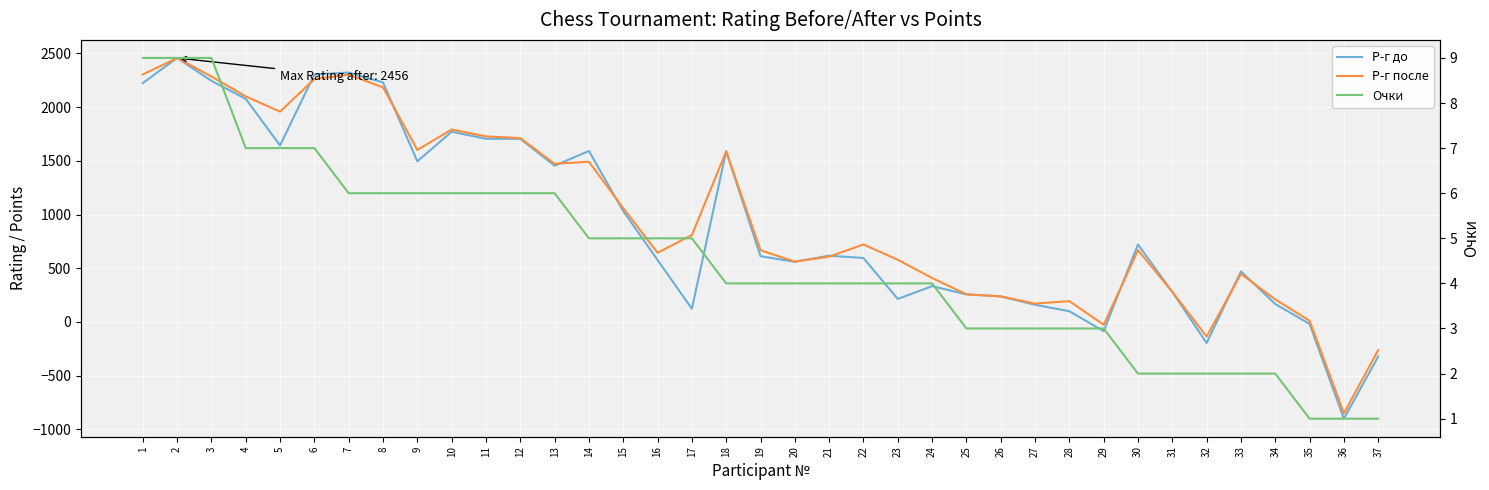

The value of Р-г до at 9 is 1495. True or false?

True